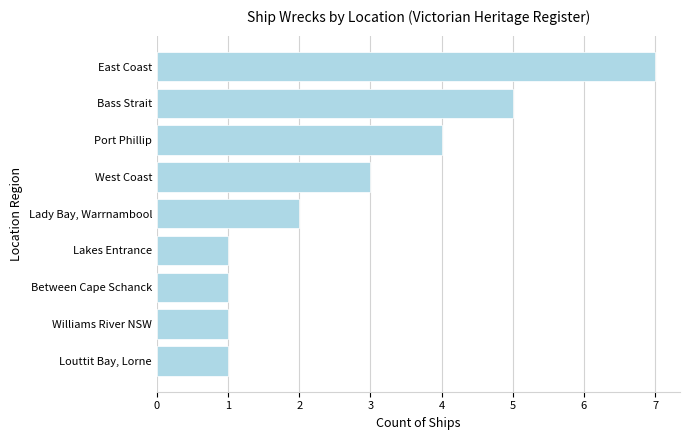

The value at Port Phillip is 4. True or false?

True